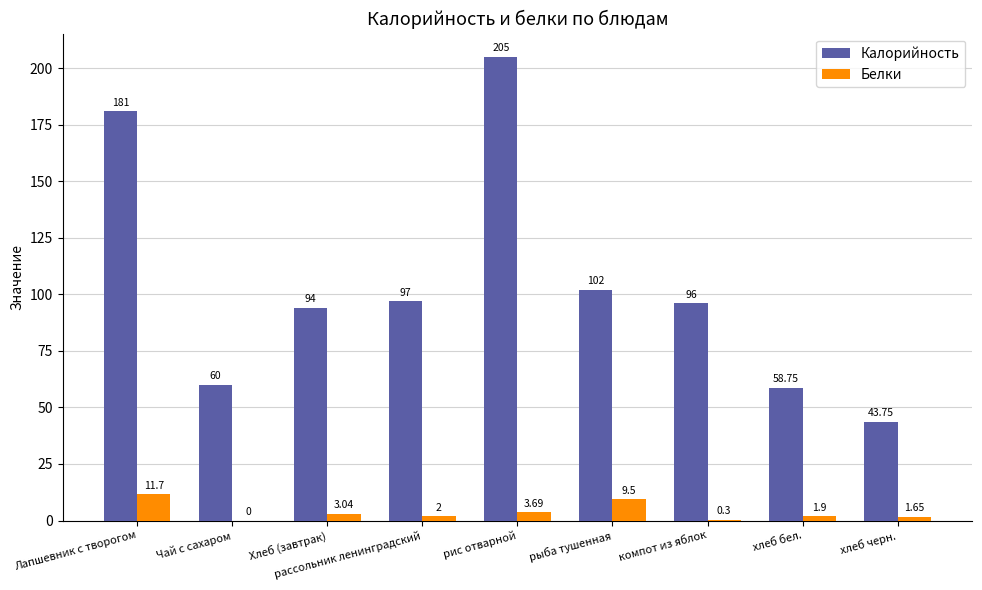

Which category has the highest value in the Калорийность series?

рис отварной